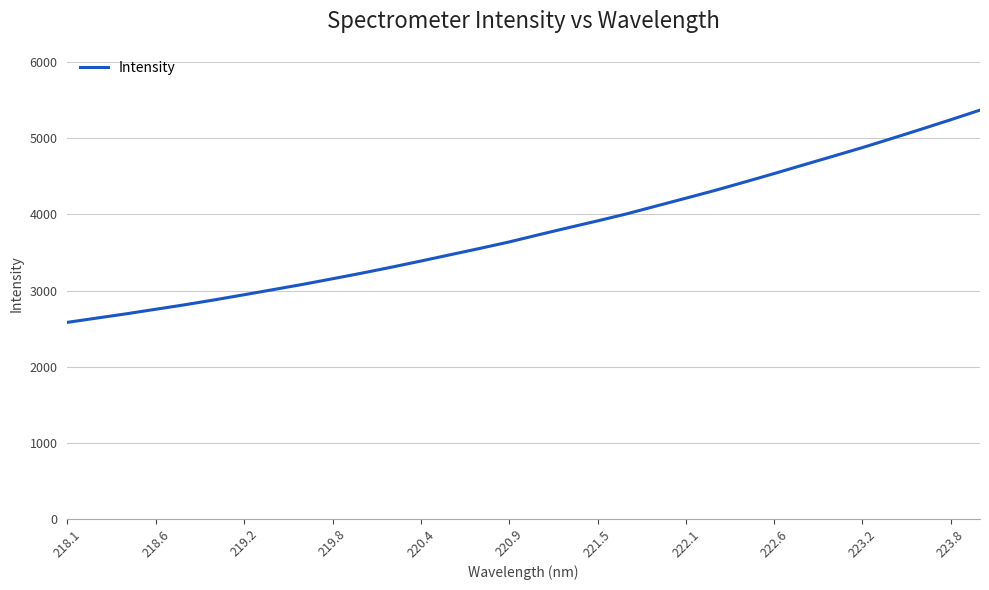

What is the average value?

3789.6